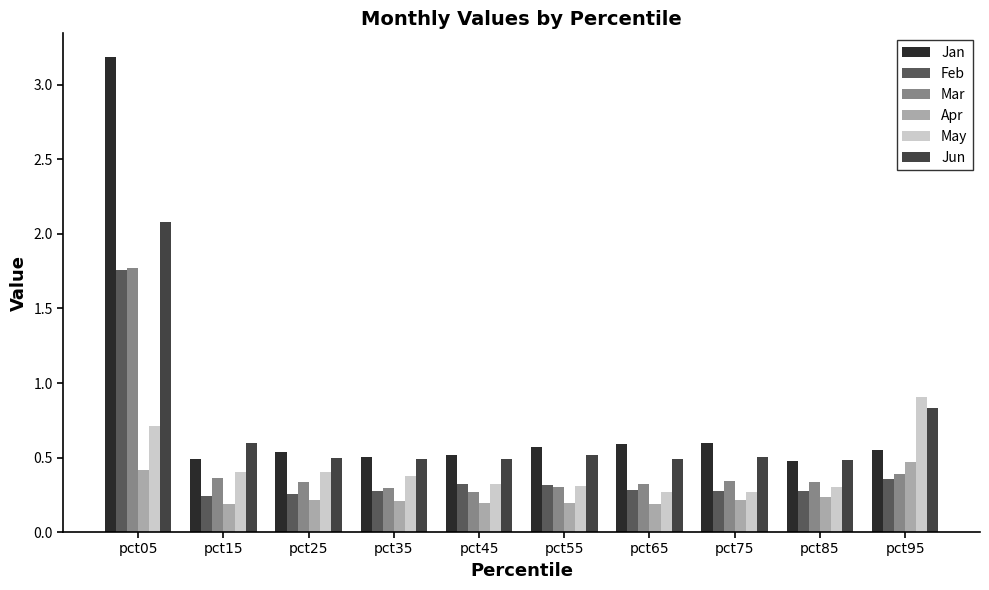

What is the average value of the Apr series?

0.3